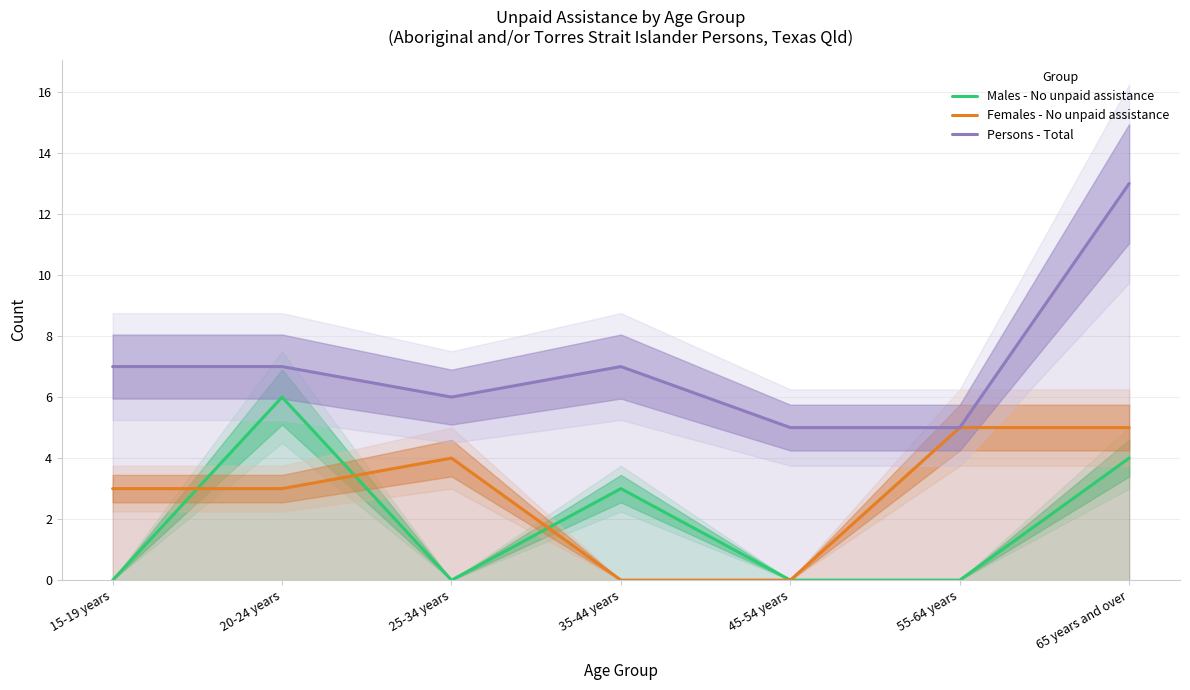

Which label corresponds to the largest value in the chart?

65 years and over